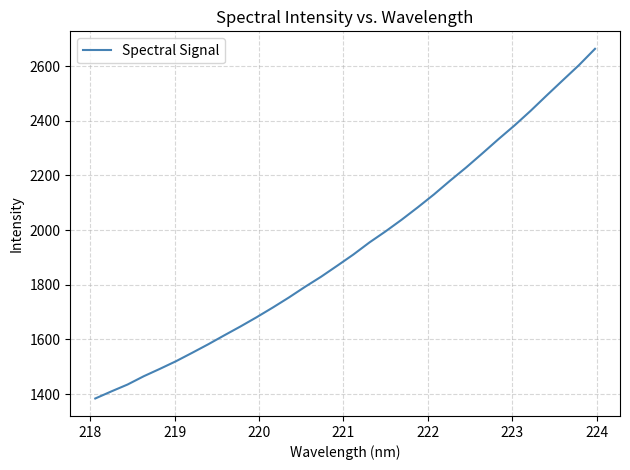

What is the maximum value shown in the chart?

2663.5